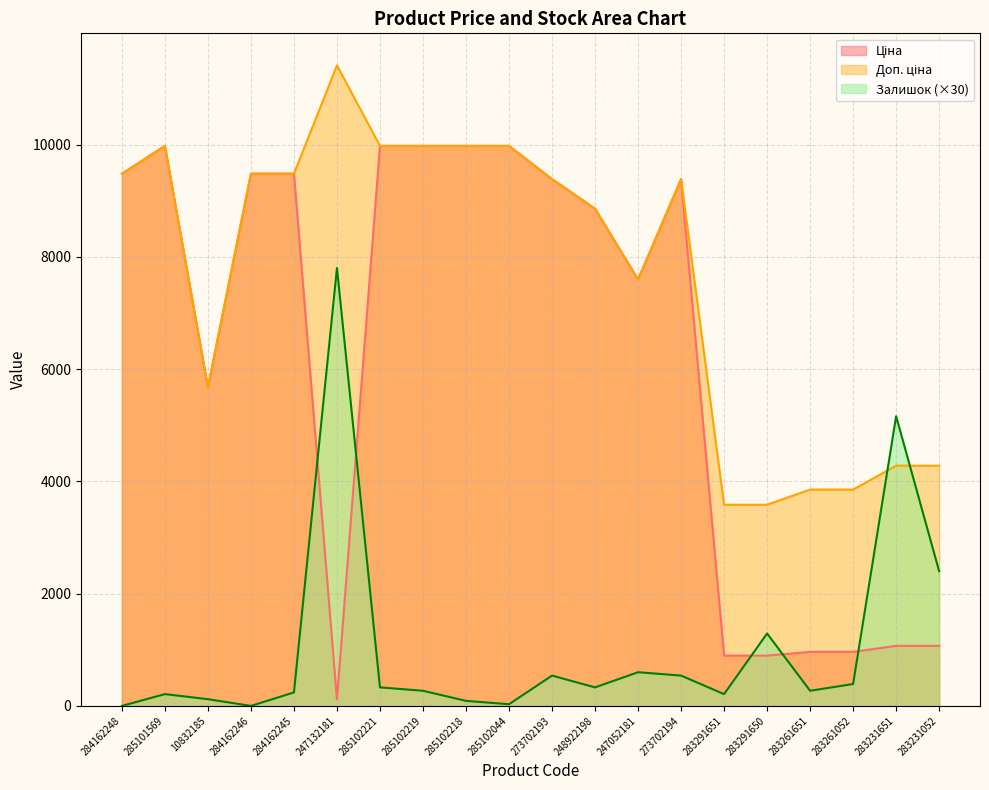

Read the Залишок value at 273702193.

540.0